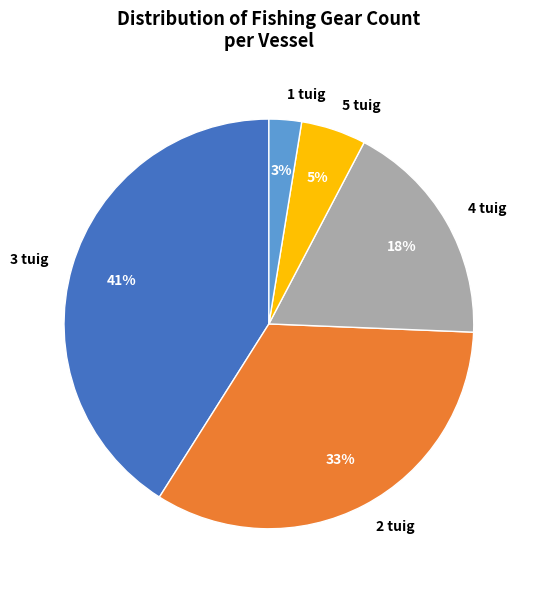

How many slices are in this pie chart?

5